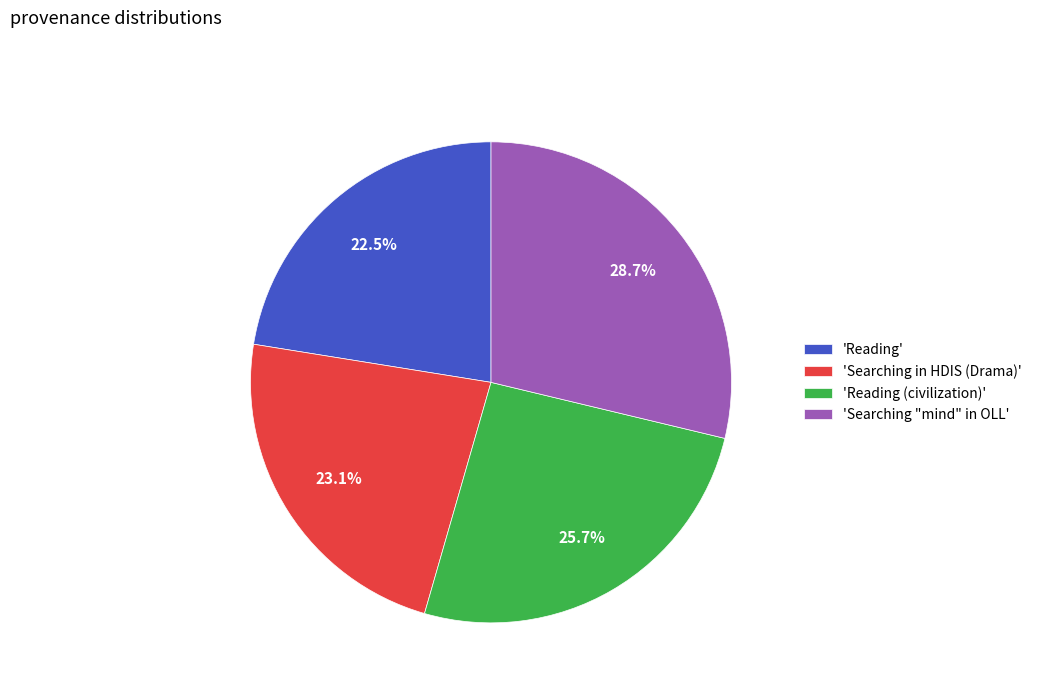

Rank the categories by value from highest to lowest.

'Searching "mind" in OLL', 'Reading (civilization)', 'Searching in HDIS (Drama)', 'Reading'